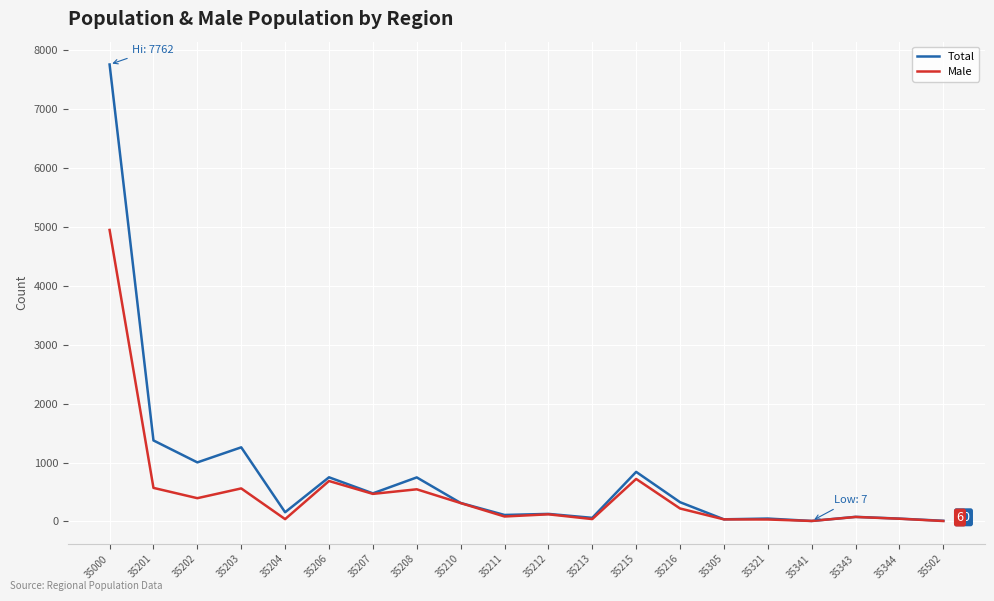

True or false: Total has a value of 35 at 35305.

True